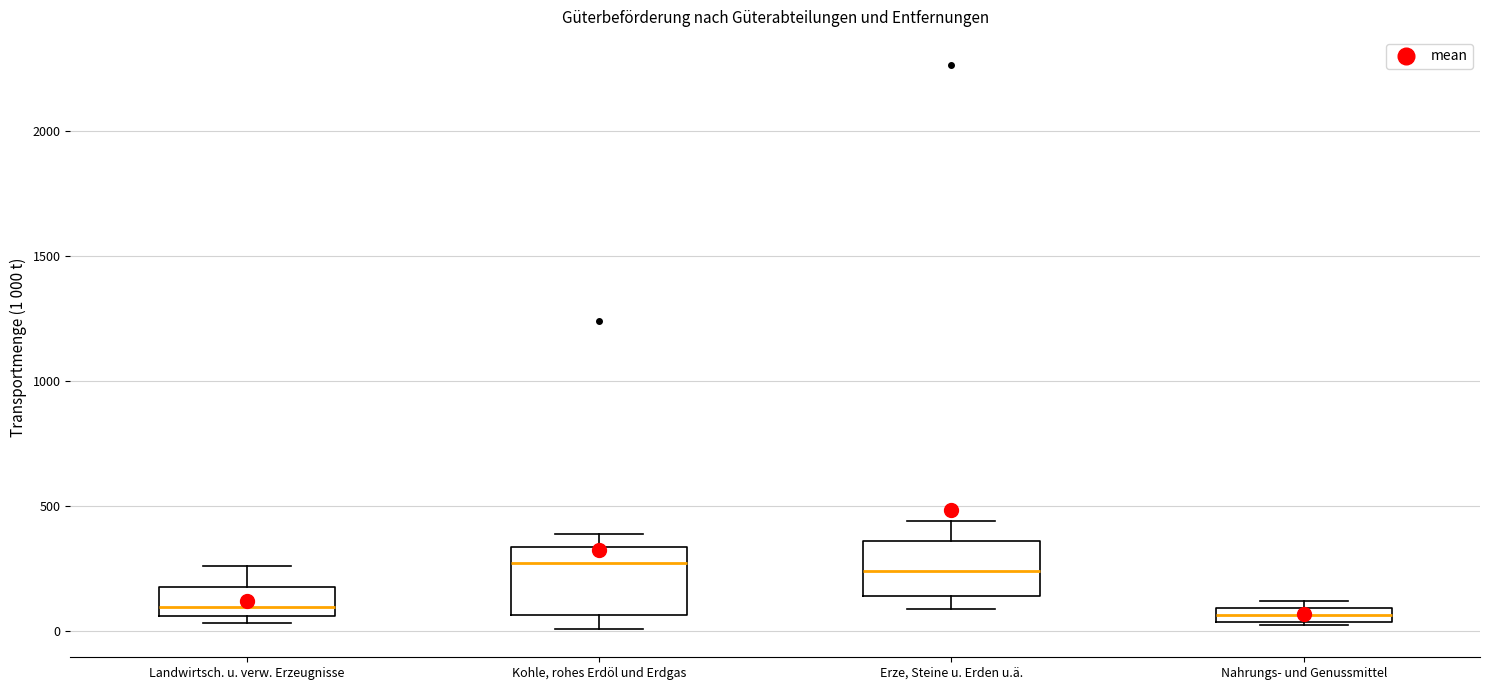

Where does the median line of the box for Kohle, rohes Erdöl und Erdgas sit on the y-axis? The values are not printed on the chart, so give them approximately, as read against the axis.

250